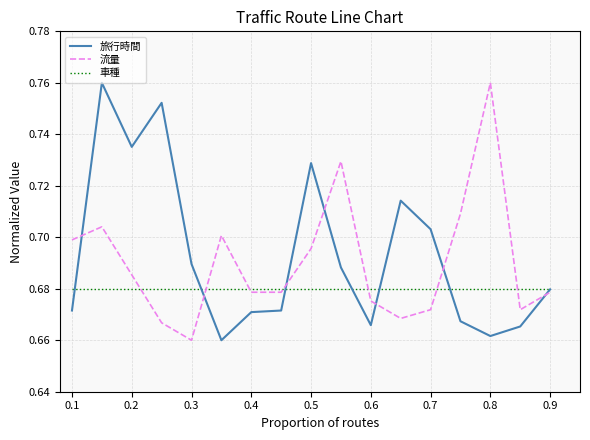

How many times do 流量 and 車種 cross each other?

7